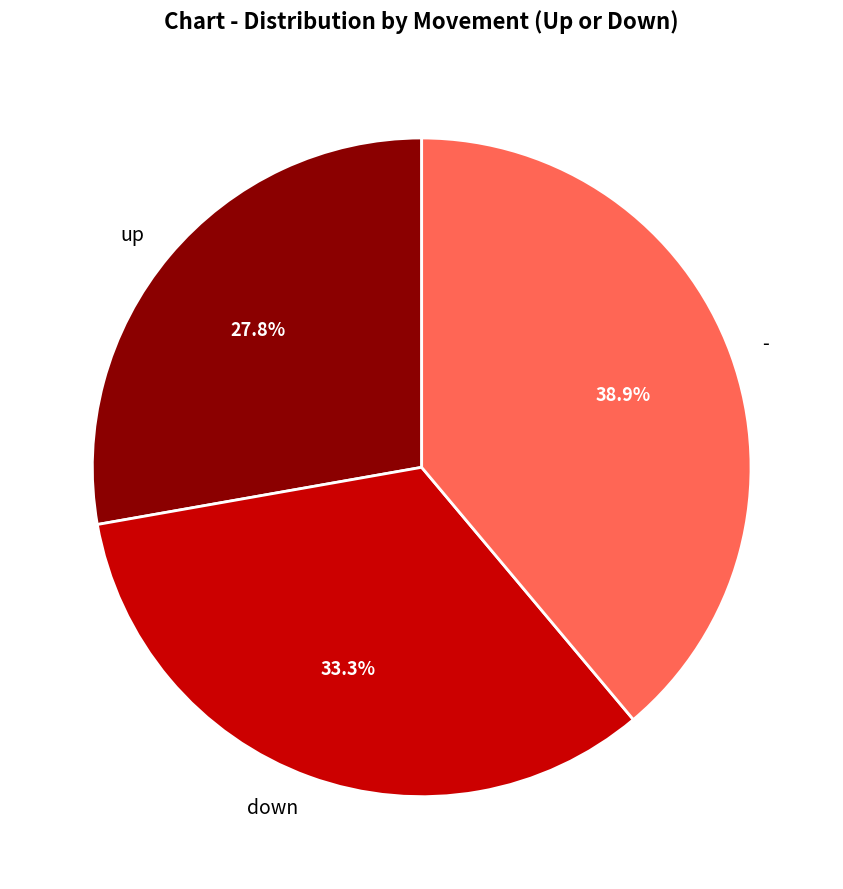

Approximately how many times larger is the value at up compared to down?

0.8